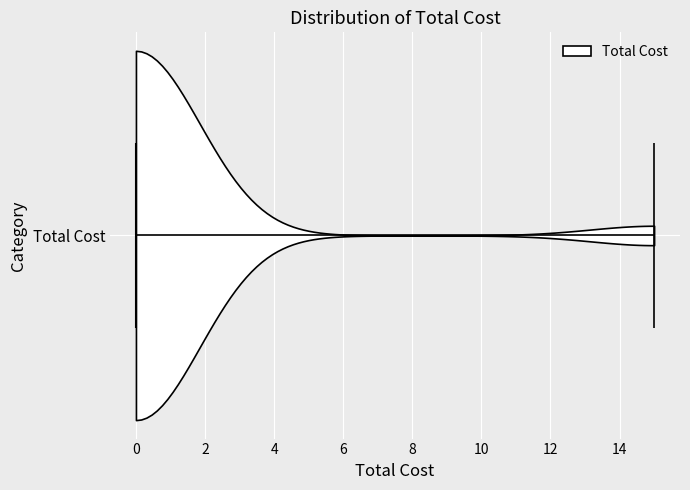

Read this violin plot against the x-axis: where its median line is, and the lowest and highest points the violin reaches. The values are not printed on the chart, so give them approximately, as read against the axis.

median line 0, lowest point 0, highest point 15